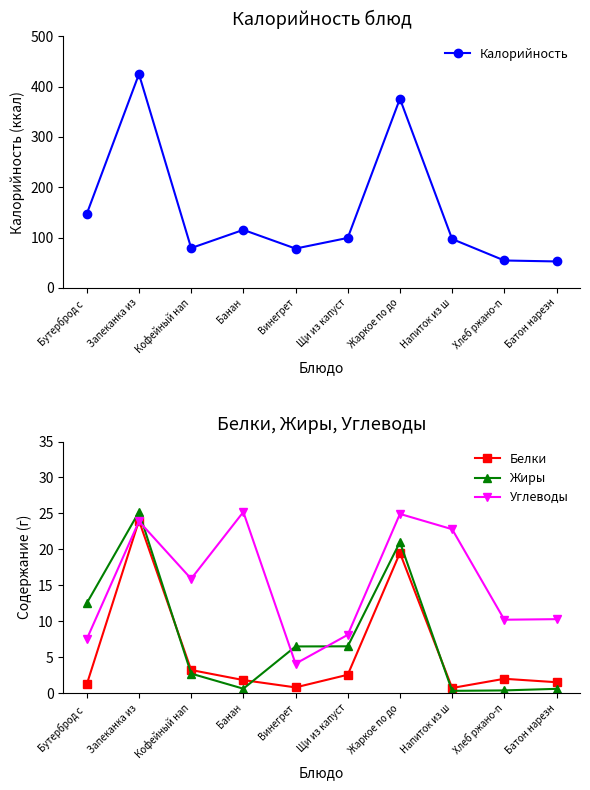

Rank the series by their maximum value, from lowest to highest.

Белки, Жиры, Углеводы, Калорийность